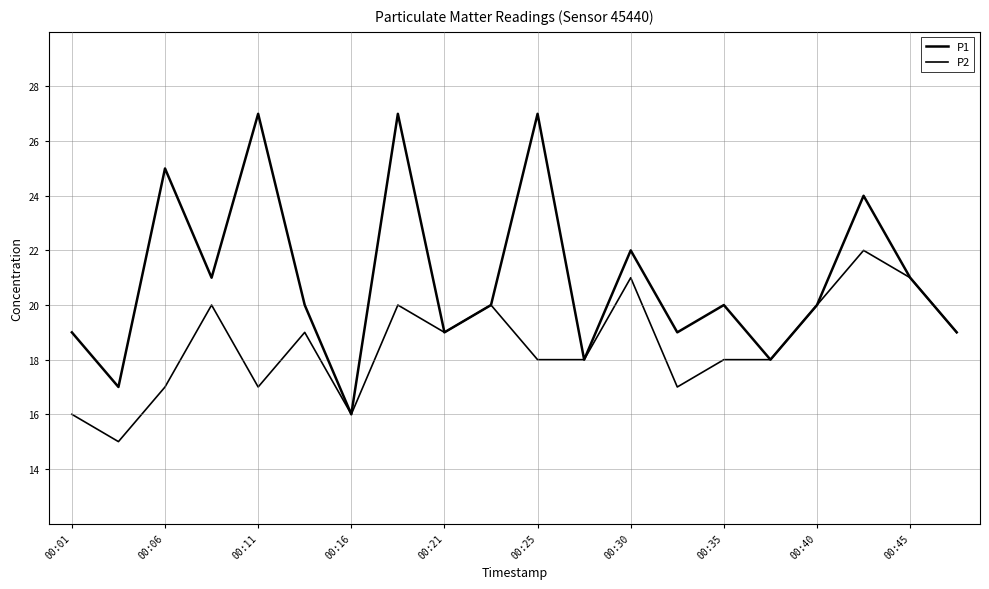

What is the minimum value shown in the chart?

15